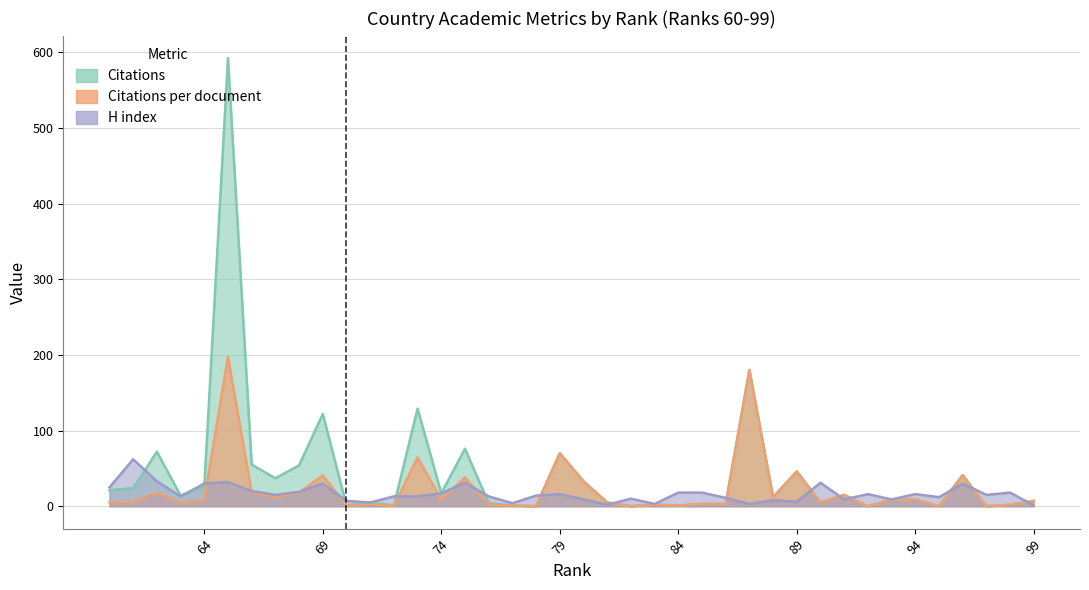

What is the spread (max minus min) of values at 63?

9.3